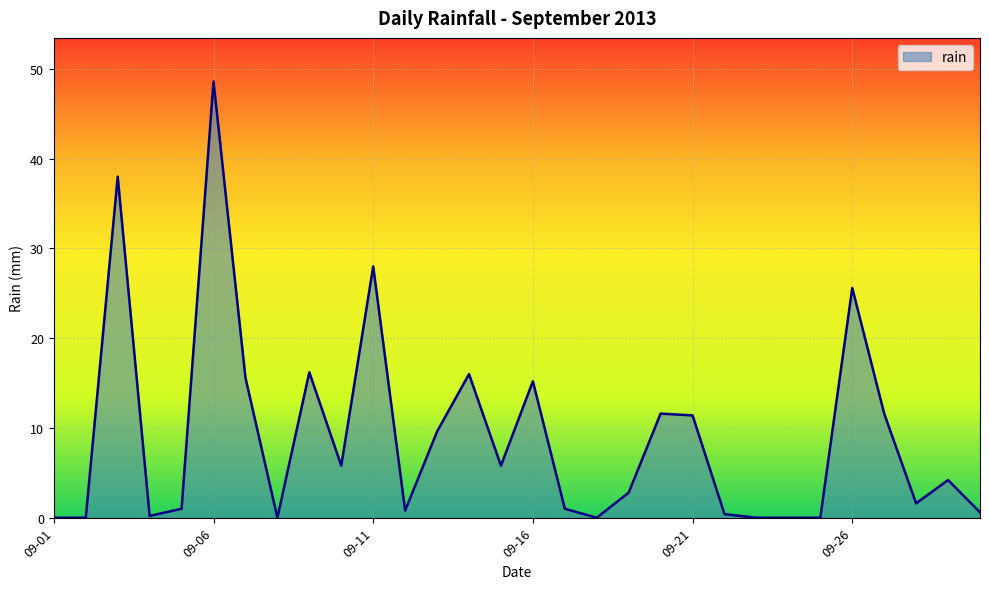

What is the sum of all values?

271.6